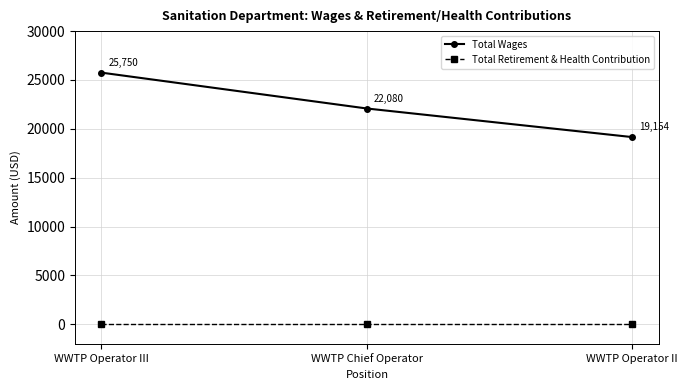

Rank the series by their average value, from highest to lowest.

Total Wages, Total Retirement & Health Contribution